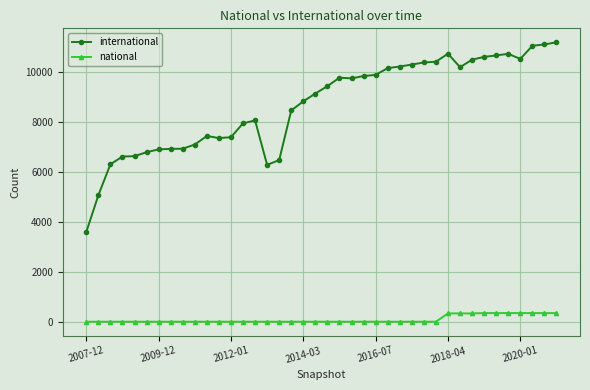

Which series has the widest spread of values?

international